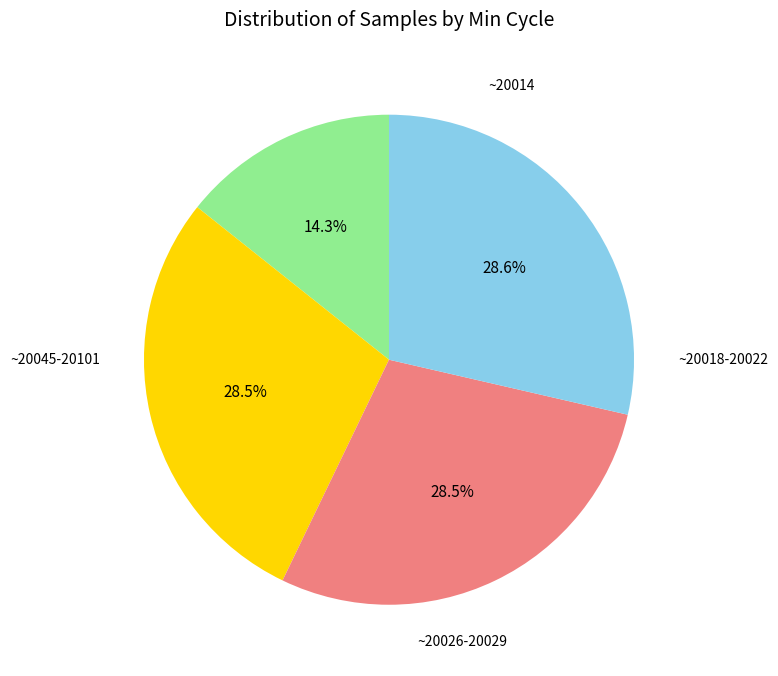

Does any single category account for the majority?

No